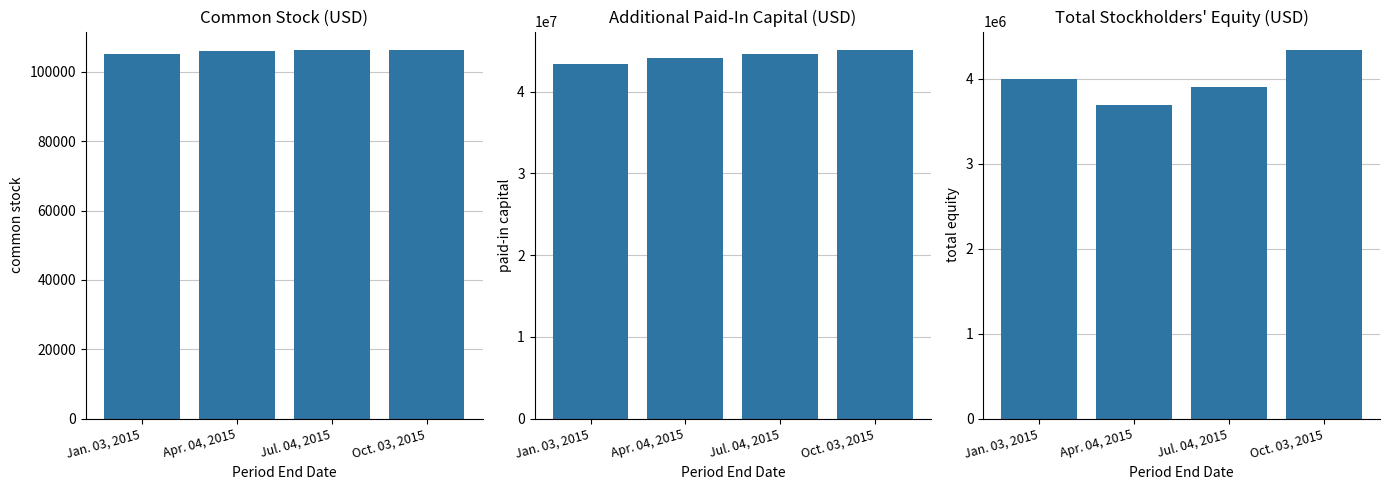

Reading left to right, extract all data points from this chart.

Common Stock: Jan. 03, 2015=105271	Apr. 04, 2015=105987	Jul. 04, 2015=106291	Oct. 03, 2015=106320
Additional Paid-In Capital: Jan. 03, 2015=43417442	Apr. 04, 2015=44132635	Jul. 04, 2015=44655200	Oct. 03, 2015=45098163
Total Stockholders' Equity: Jan. 03, 2015=3998391	Apr. 04, 2015=3688785	Jul. 04, 2015=3896462	Oct. 03, 2015=4335738